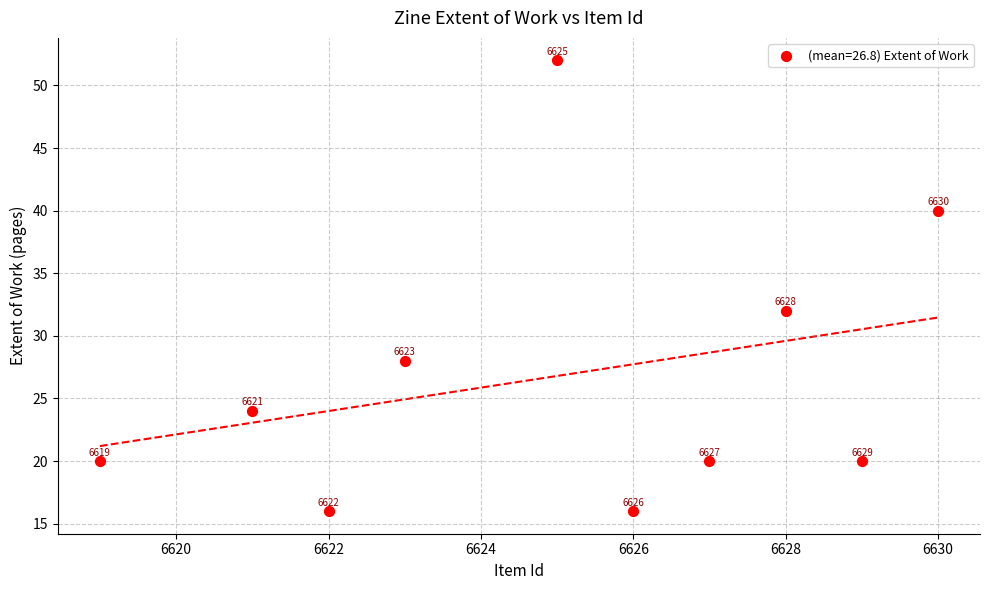

What Y value in the scatter plot is closest to 34?

32